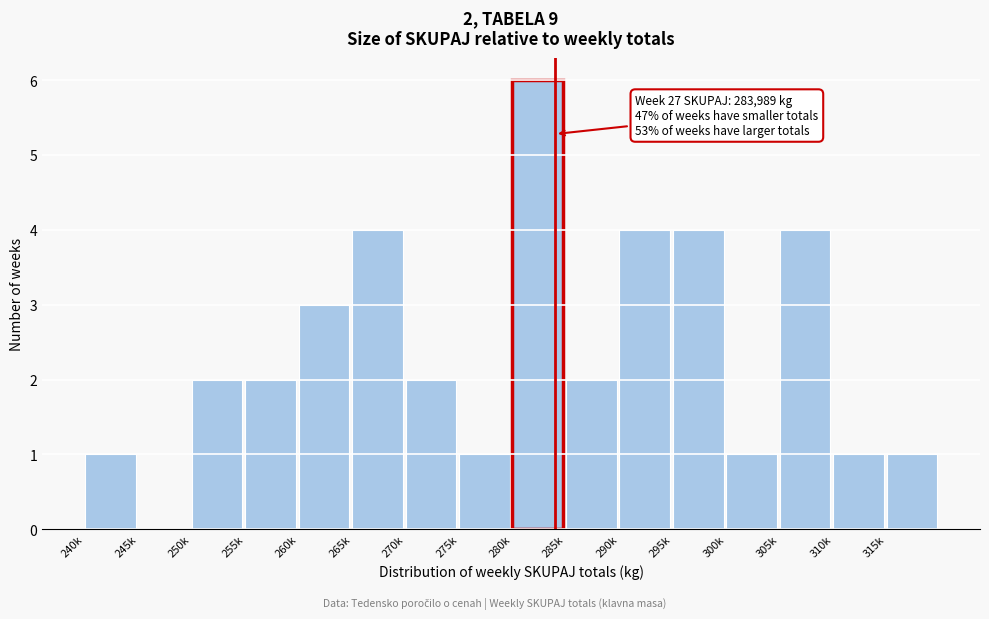

Reading right to left, list all the values displayed in this chart.

315k=1	310k=1	305k=4	300k=1	295k=4	290k=4	285k=2	280k=6	275k=1	270k=2	265k=4	260k=3	255k=2	250k=2	245k=0	240k=1